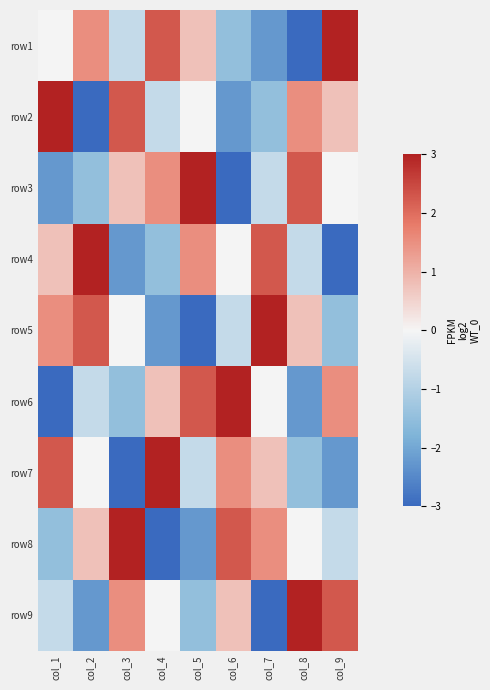

What is the difference between the highest and lowest values at col_4?

6.0